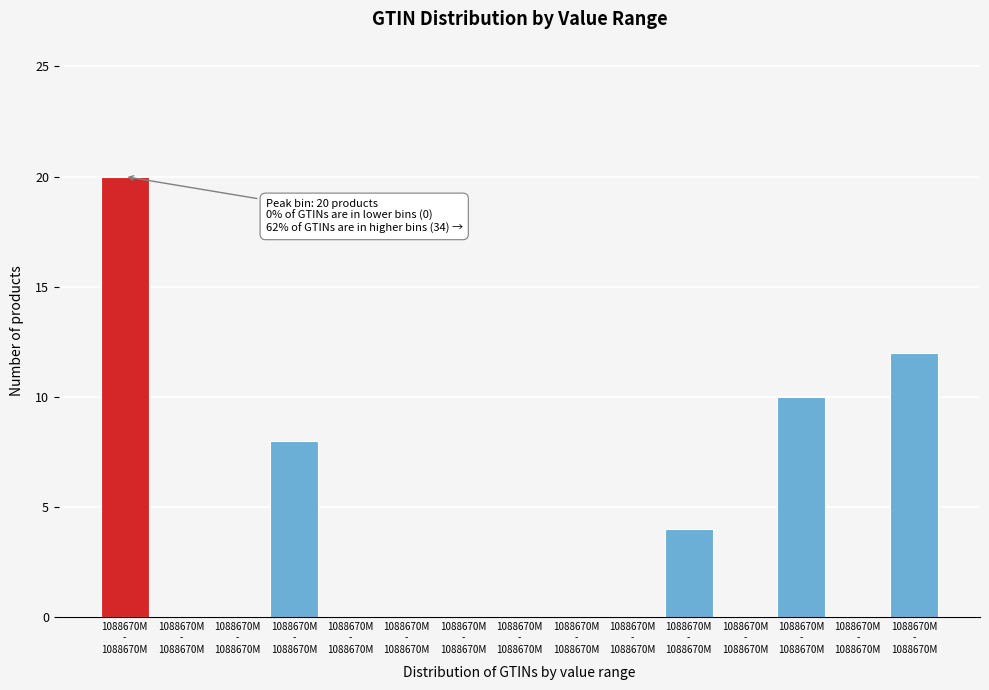

Are the bars horizontal?

No